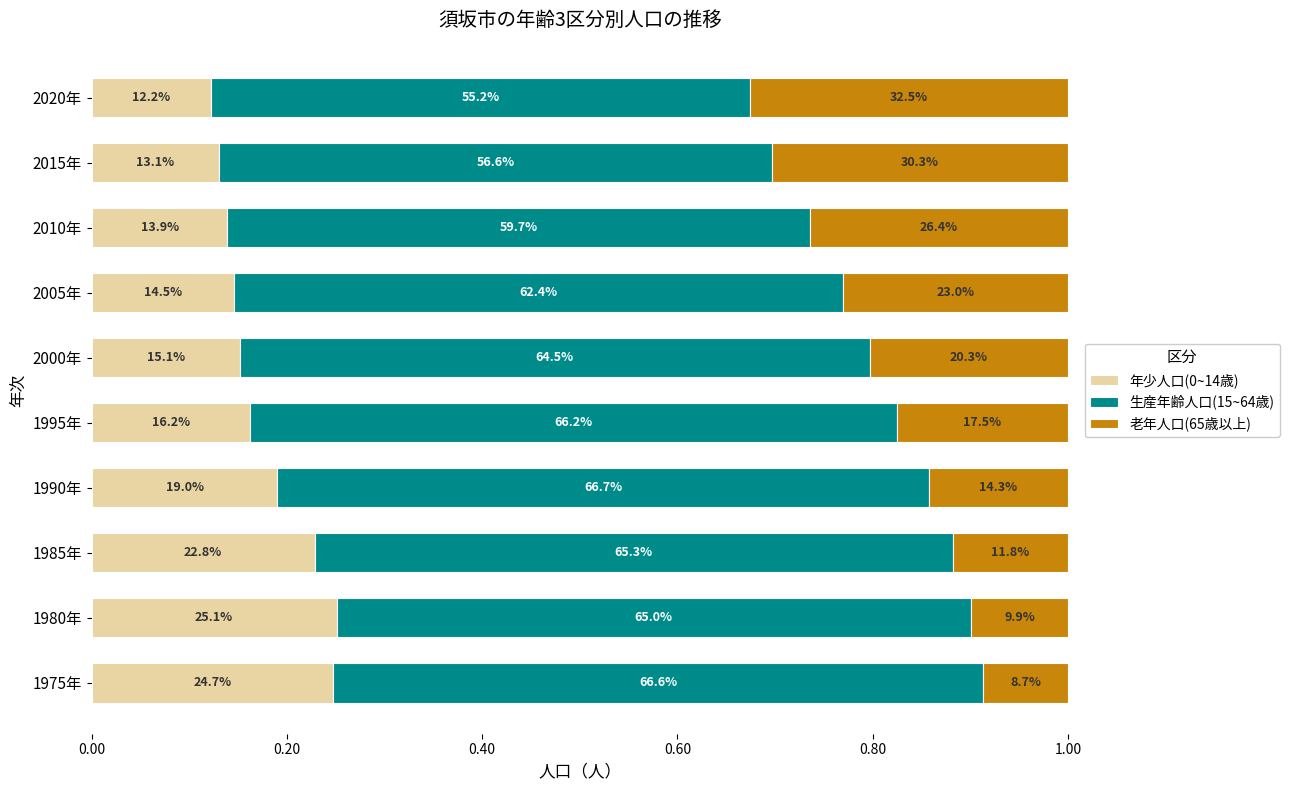

What are all the series names shown in the legend?

年少人口(0~14歳), 生産年齢人口(15~64歳), 老年人口(65歳以上)